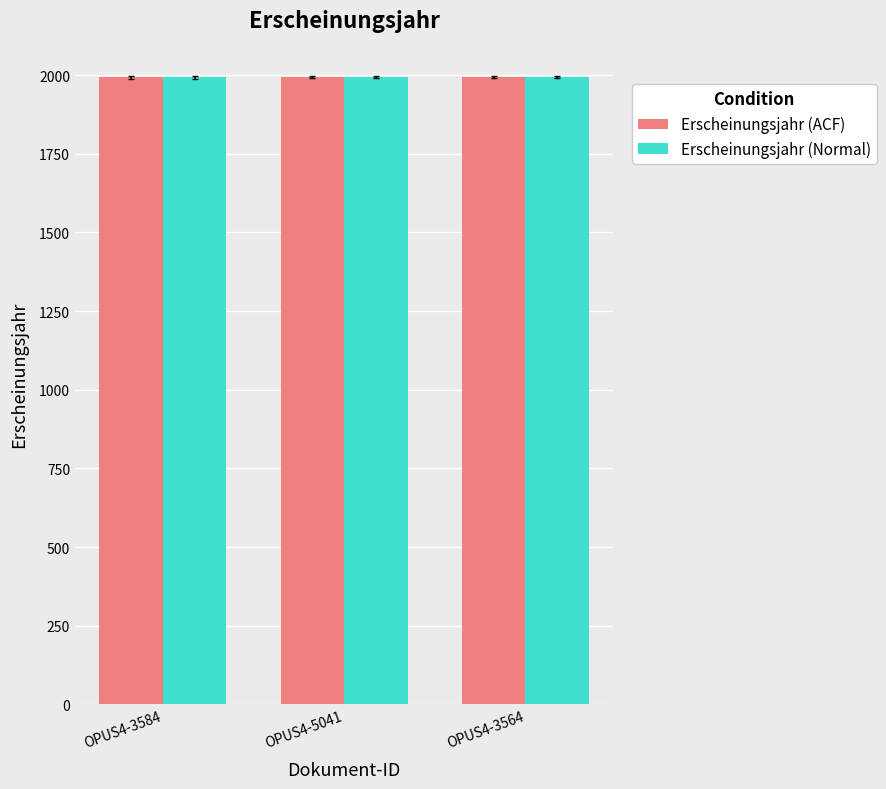

The Erscheinungsjahr (ACF) series shows 3090 at OPUS4-3584. True or false?

False